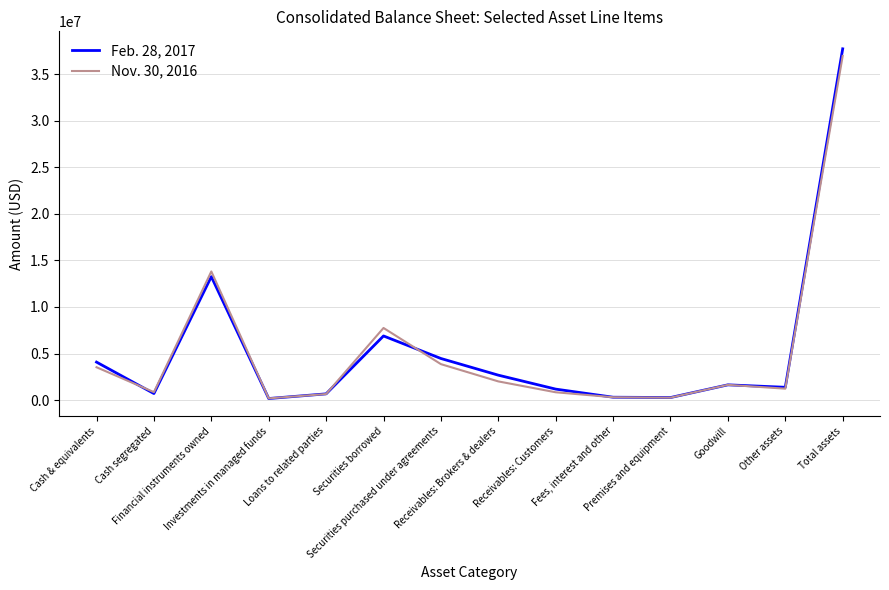

List the series in order of their peak value, lowest first.

Nov. 30, 2016, Feb. 28, 2017